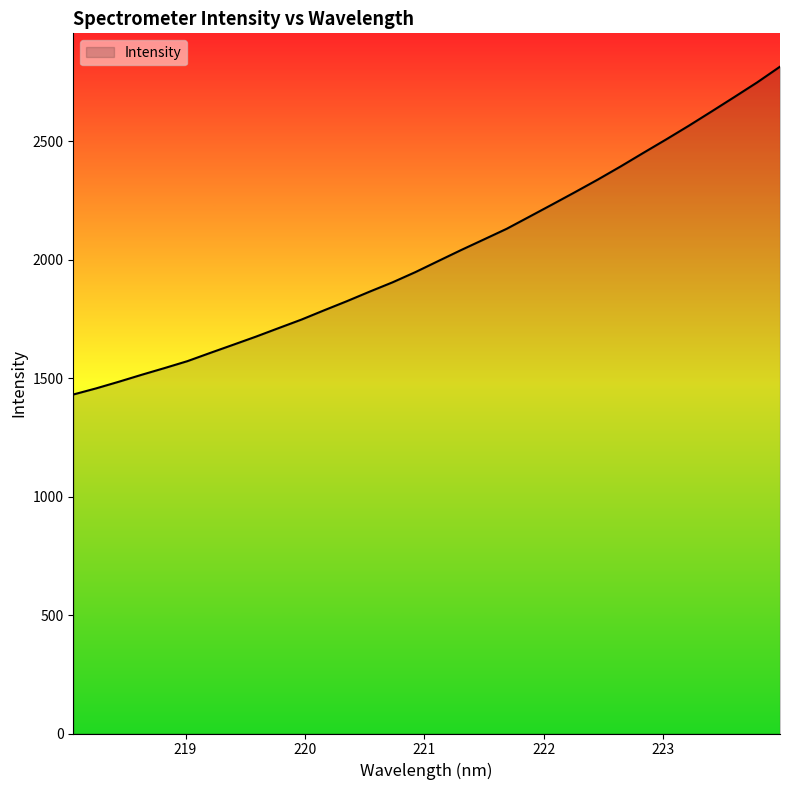

What is the maximum value shown in the chart?

2814.9